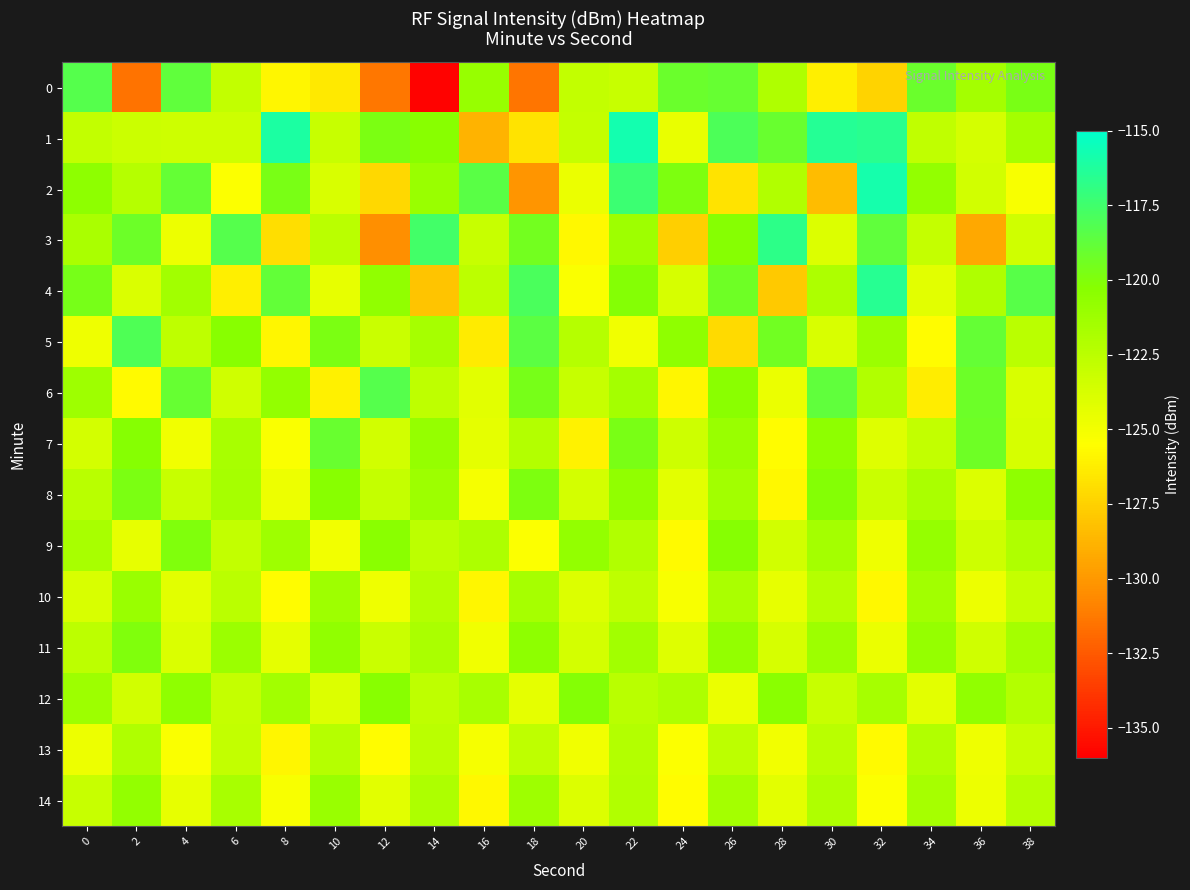

How many distinct data groups are displayed?

15